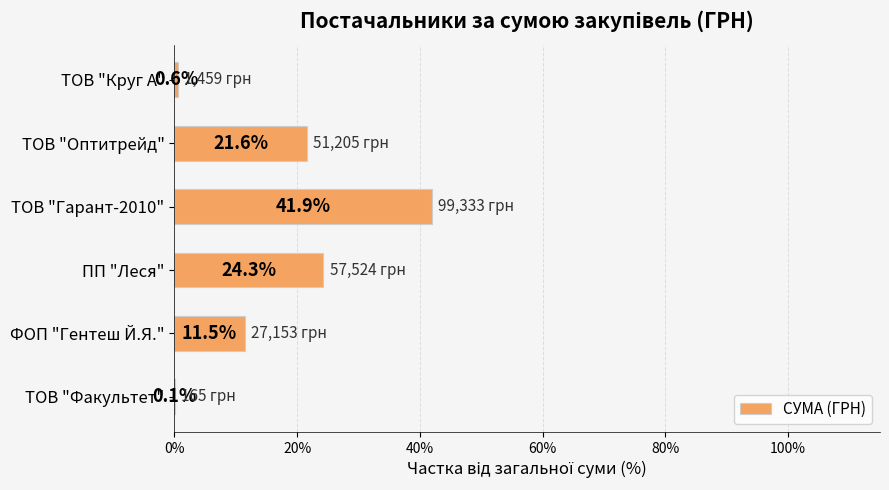

Which has a higher value, ТОВ "Оптитрейд" or ТОВ "Круг А"?

ТОВ "Оптитрейд"